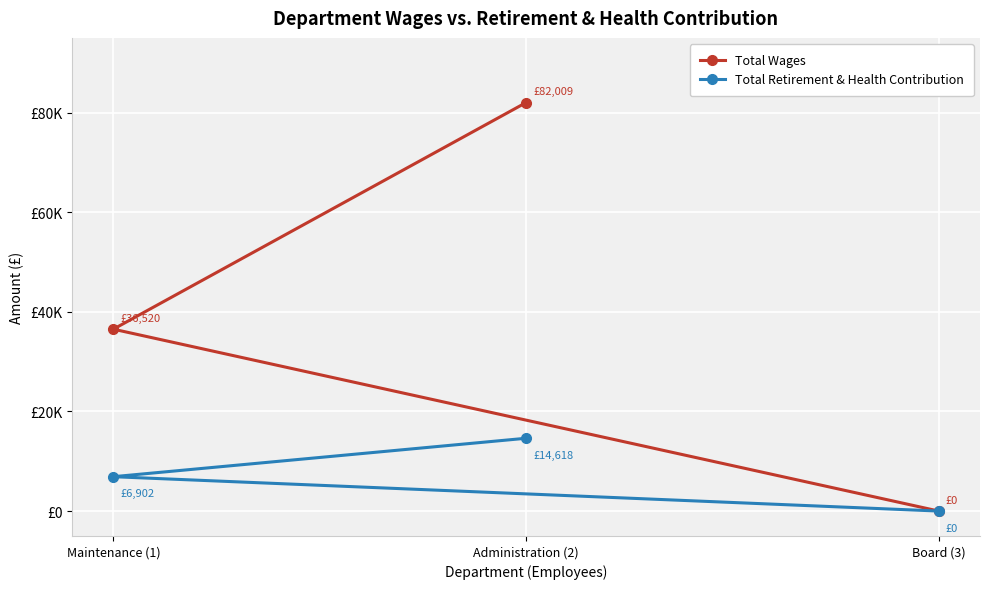

What are all the series names shown in the legend?

Total Wages, Total Retirement & Health Contribution